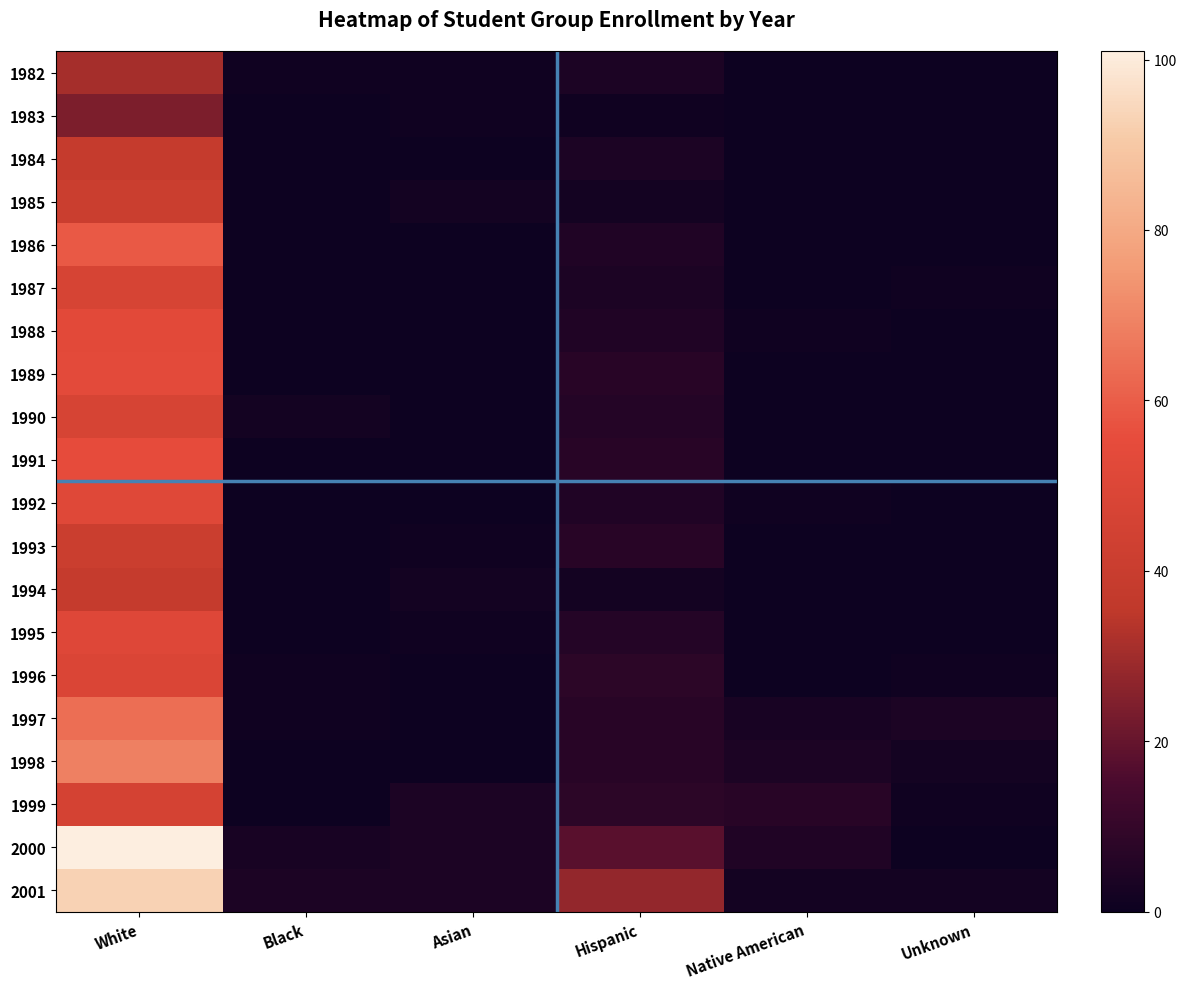

Which has a higher value, Black or White?

White